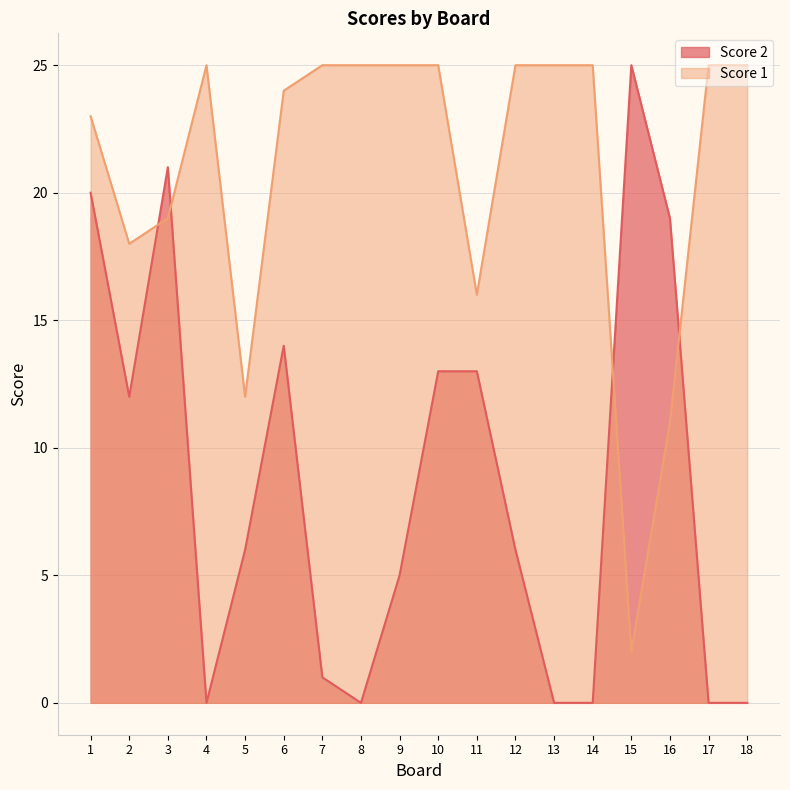

Reading right to left, extract all data points from this chart.

Score 2: 0	0	19	25	0	0	6	13	13	5	0	1	14	6	0	21	12	20
Score 1: 25	25	11	2	25	25	25	16	25	25	25	25	24	12	25	19	18	23